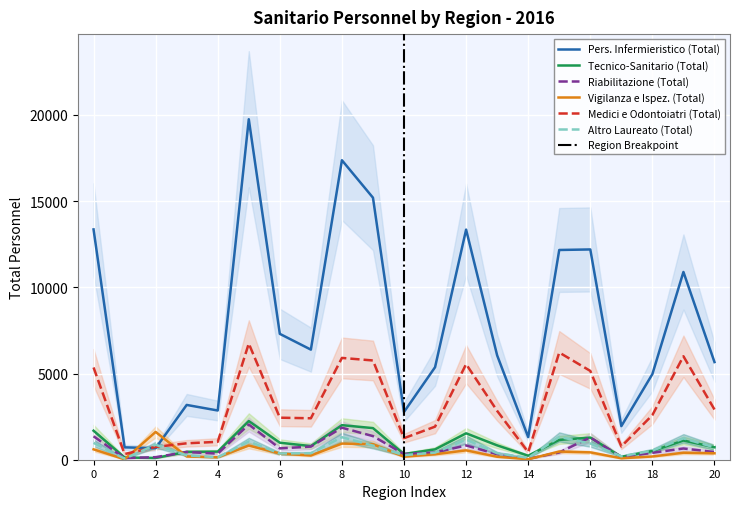

What is the greatest value displayed?

19750